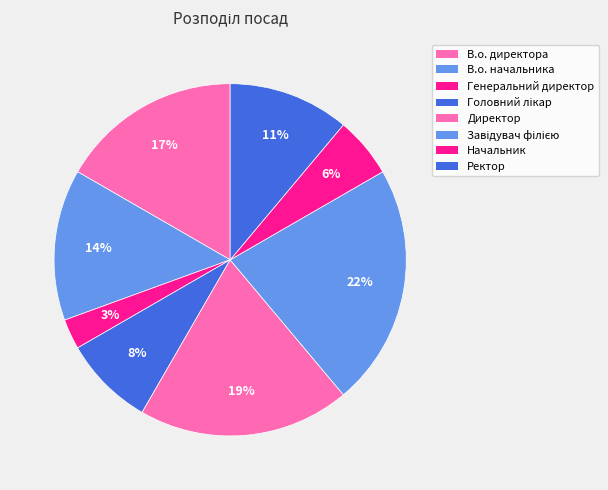

How many segments does this pie chart have?

8